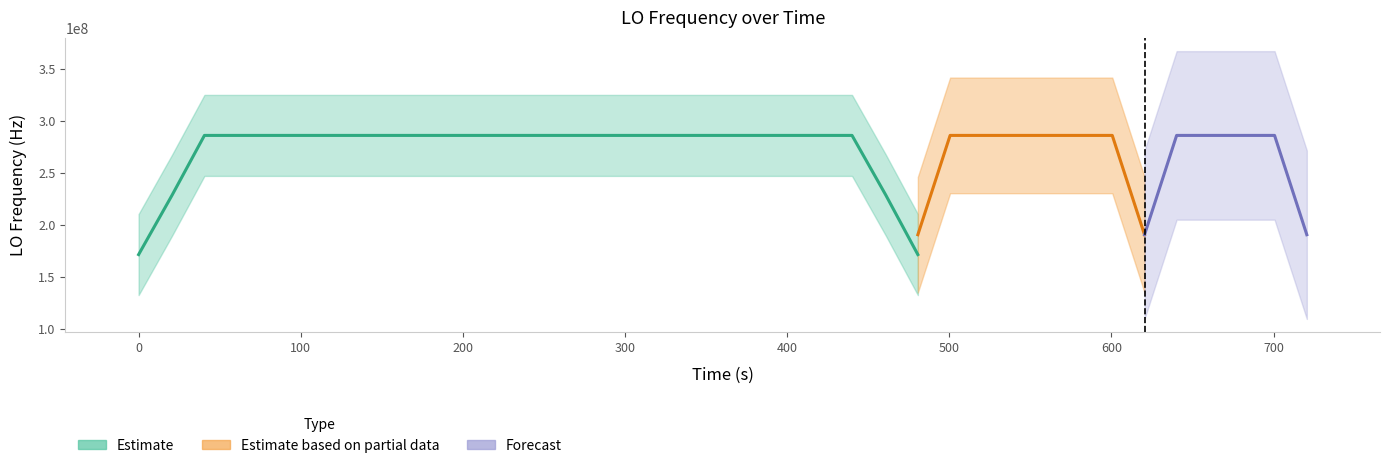

How many values are below 2?

13